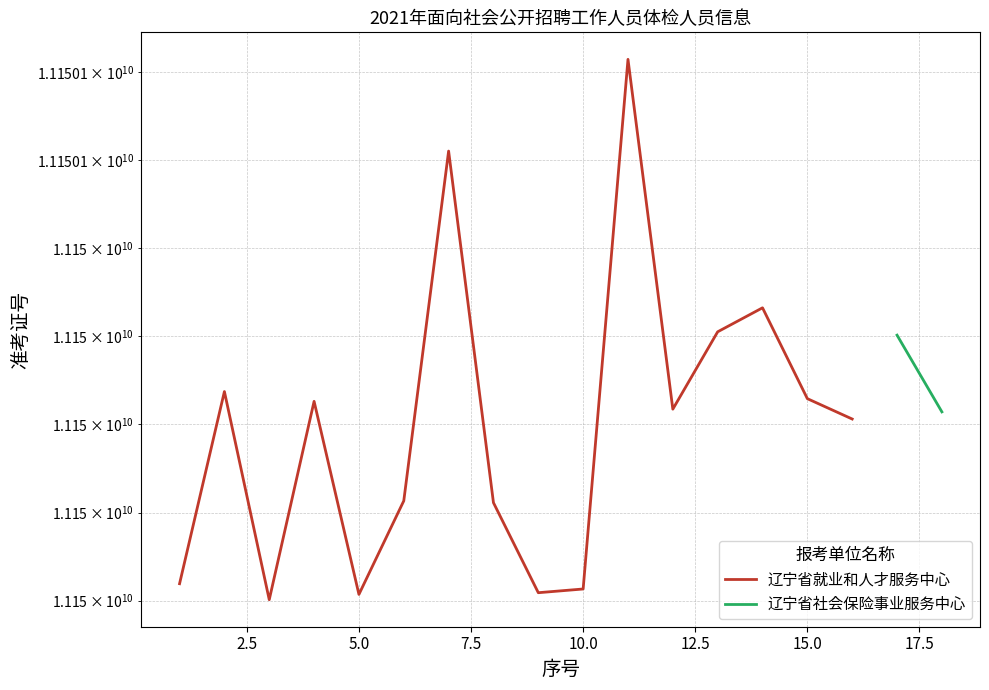

What is the difference between the values at 14 and 15.0?

28088